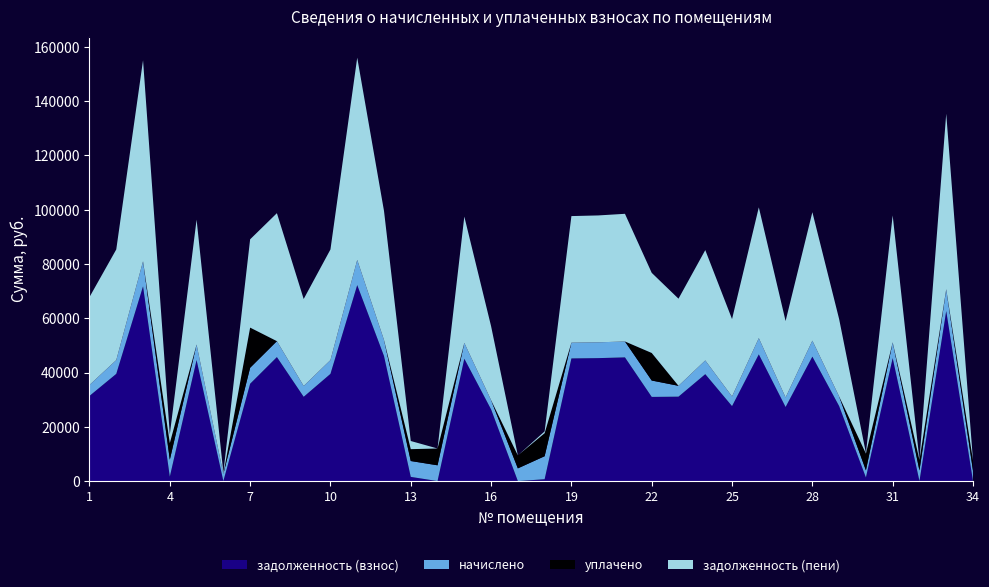

Reading left to right, list all the values displayed in this chart.

задолженность (взнос): 31387.6	39511.0	71782.9	1612.1	44594.9	0.0	35865.8	45700.1	31056.2	39511.0	72224.9	46086.9	1541.9	0.0	45096.4	26414.2	0.0	678.2	45202.6	45313.2	45589.6	31018.8	31111.4	39400.4	27630.0	46694.8	27298.5	45865.8	27630.0	1321.3	45313.2	0.1	62664.9	0.0
начислено: 4035.1	5079.4	9228.1	6258.6	5732.9	2628.5	5896.3	5875.0	3992.4	5079.4	9284.9	5924.8	5846.6	5811.1	5832.4	3395.8	4681.6	8482.2	5811.1	5825.3	5860.8	6038.4	3999.6	5065.2	3552.0	6002.9	3509.4	5896.3	3552.0	2642.6	5825.3	3900.1	8056.0	3814.8
уплачено: 0.0	0.0	0.0	6133.8	0.0	0.0	14800.8	0.0	0.0	0.0	0.0	0.0	4374.0	6195.0	0.0	0.0	4777.3	8482.2	0.0	0.0	0.0	10158.2	0.0	0.0	0.0	0.0	0.0	0.0	0.0	6174.5	0.0	3886.1	0.0	3816.0
задолженность (пени): 32396.4	40780.8	74089.9	3176.8	46028.2	474.3	32539.1	47168.9	32054.3	40780.8	74546.2	47568.1	3003.5	0.0	46554.5	27263.2	0.0	678.2	46655.4	46769.5	47054.8	29528.4	32111.3	40666.7	28518.0	48195.5	28175.9	47339.9	28518.0	220.2	46769.5	0.0	64678.9	0.0